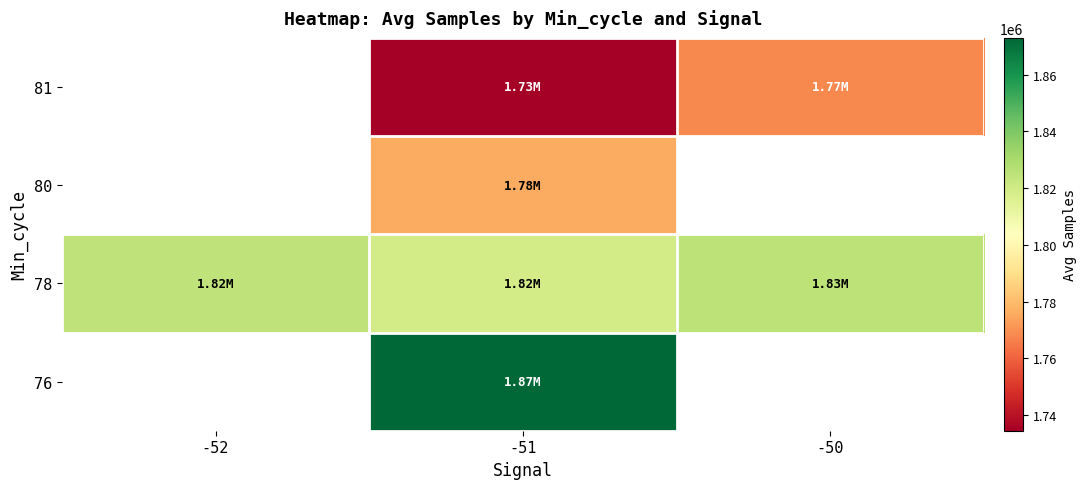

Which series has the largest total across all categories?

78